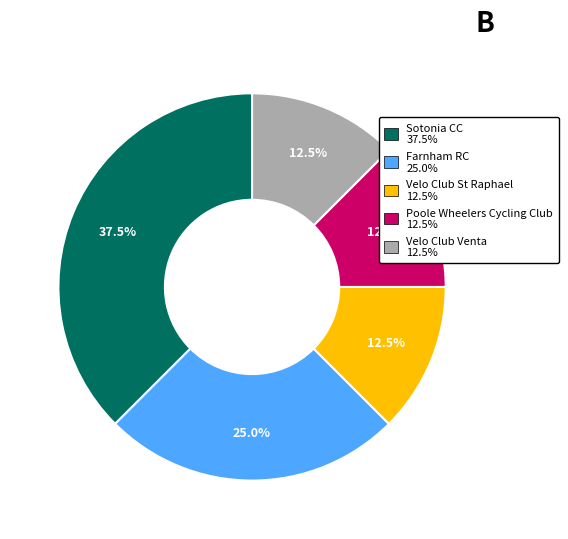

Is there any slice that represents more than half of the pie?

No